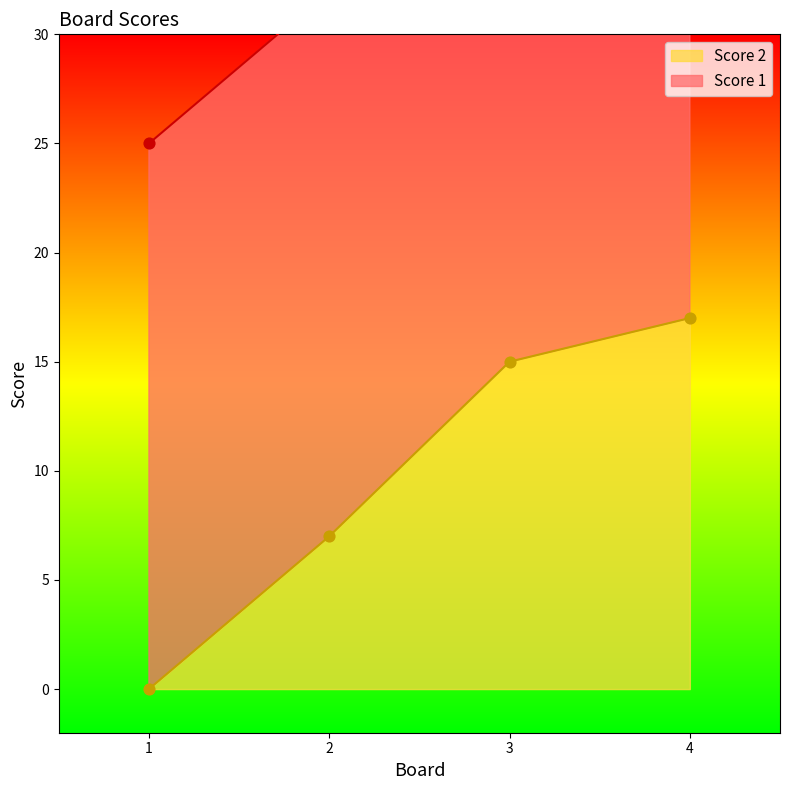

Between 4 and 3, which is larger?

4